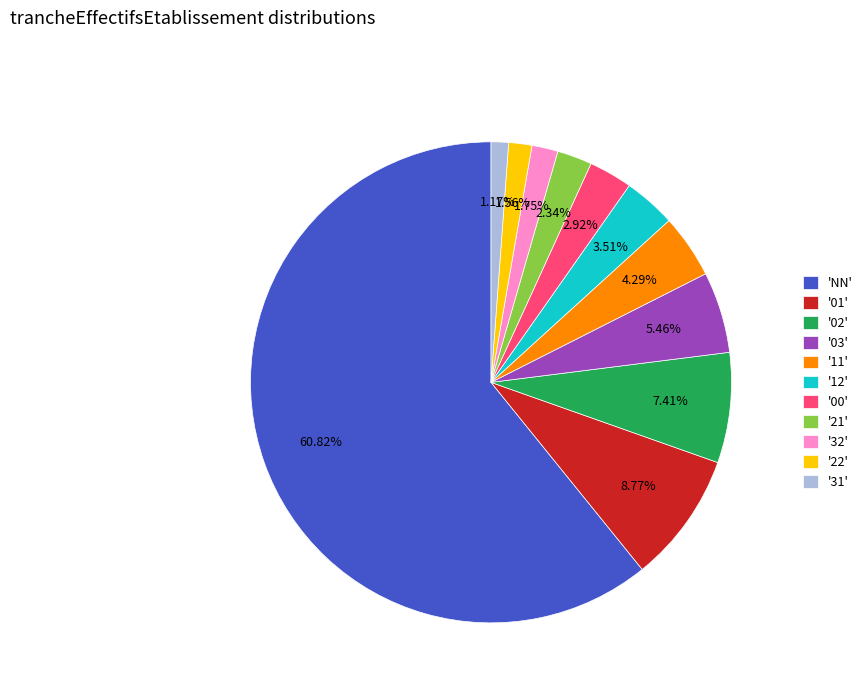

Does '01' represent more than half of the total?

No